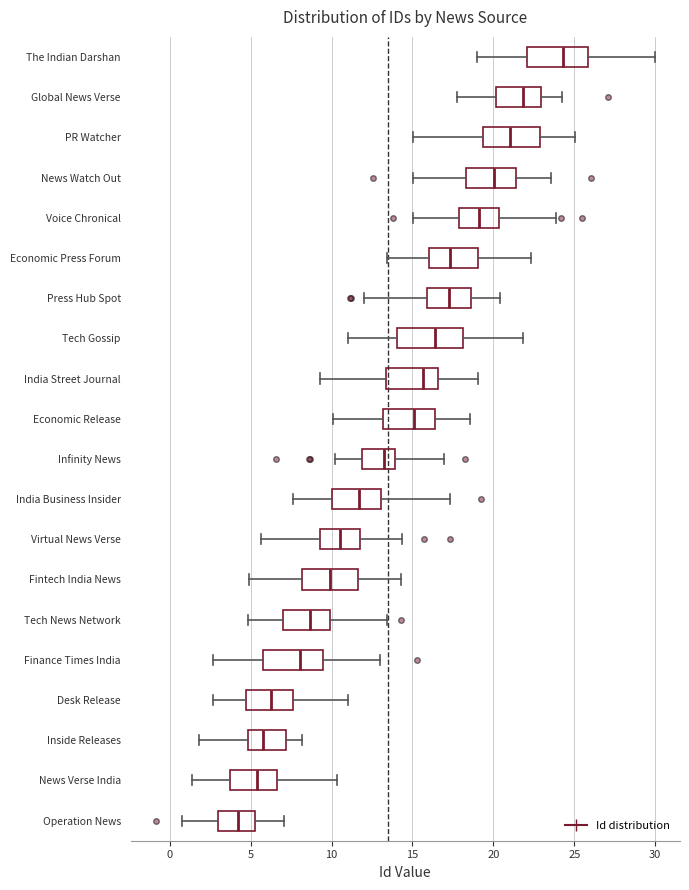

Reading bottom to top, transcribe this box plot: for each box, give where its median line is, the range the box spans, and where its two whiskers end, as read against the x-axis. The values are not printed on the chart, so give them approximately, as read against the axis.

Operation News: median 4.0, box 3.0 to 5.5, whiskers 0.5 to 7.0
News Verse India: median 5.5, box 3.5 to 6.5, whiskers 1.5 to 10.5
Inside Releases: median 6.0, box 5.0 to 7.0, whiskers 2.0 to 8.0
Desk Release: median 6.5, box 4.5 to 7.5, whiskers 2.5 to 11.0
Finance Times India: median 8.0, box 6.0 to 9.5, whiskers 2.5 to 13.0
Tech News Network: median 8.5, box 7.0 to 10.0, whiskers 5.0 to 13.5
Fintech India News: median 10.0, box 8.0 to 11.5, whiskers 5.0 to 14.5
Virtual News Verse: median 10.5, box 9.5 to 11.5, whiskers 5.5 to 14.5
India Business Insider: median 11.5, box 10.0 to 13.0, whiskers 7.5 to 17.5
Infinity News: median 13.5, box 12.0 to 14.0, whiskers 10.0 to 17.0
Economic Release: median 15.0, box 13.0 to 16.5, whiskers 10.0 to 18.5
India Street Journal: median 15.5, box 13.5 to 16.5, whiskers 9.5 to 19.0
Tech Gossip: median 16.5, box 14.0 to 18.0, whiskers 11.0 to 22.0
Press Hub Spot: median 17.0, box 16.0 to 18.5, whiskers 12.0 to 20.5
Economic Press Forum: median 17.5, box 16.0 to 19.0, whiskers 13.5 to 22.5
Voice Chronical: median 19.0, box 18.0 to 20.5, whiskers 15.0 to 24.0
News Watch Out: median 20.0, box 18.5 to 21.5, whiskers 15.0 to 23.5
PR Watcher: median 21.0, box 19.5 to 23.0, whiskers 15.0 to 25.0
Global News Verse: median 22.0, box 20.0 to 23.0, whiskers 18.0 to 24.5
The Indian Darshan: median 24.5, box 22.0 to 26.0, whiskers 19.0 to 30.0